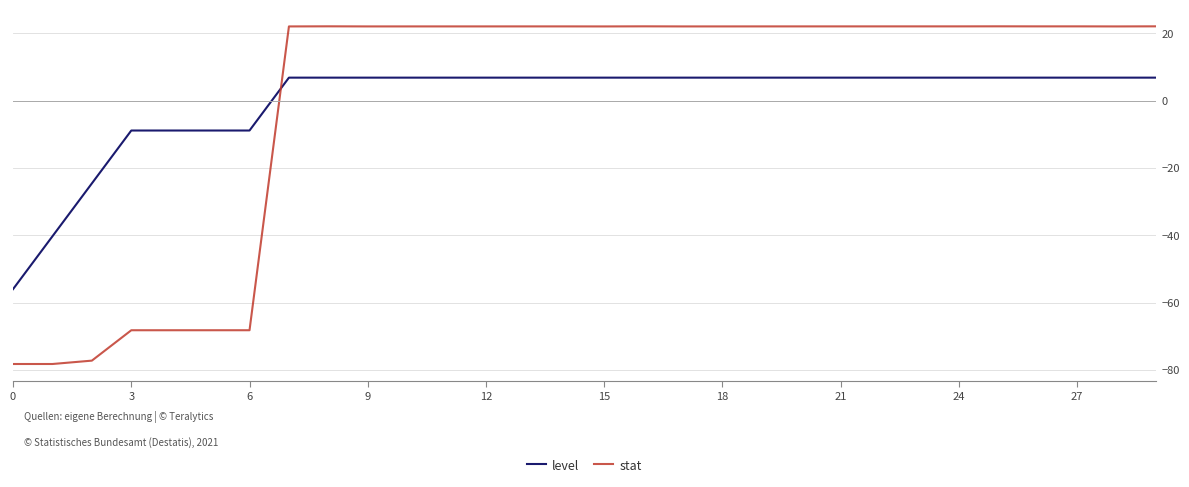

After their last crossing, which series has the higher values: level or stat?

stat